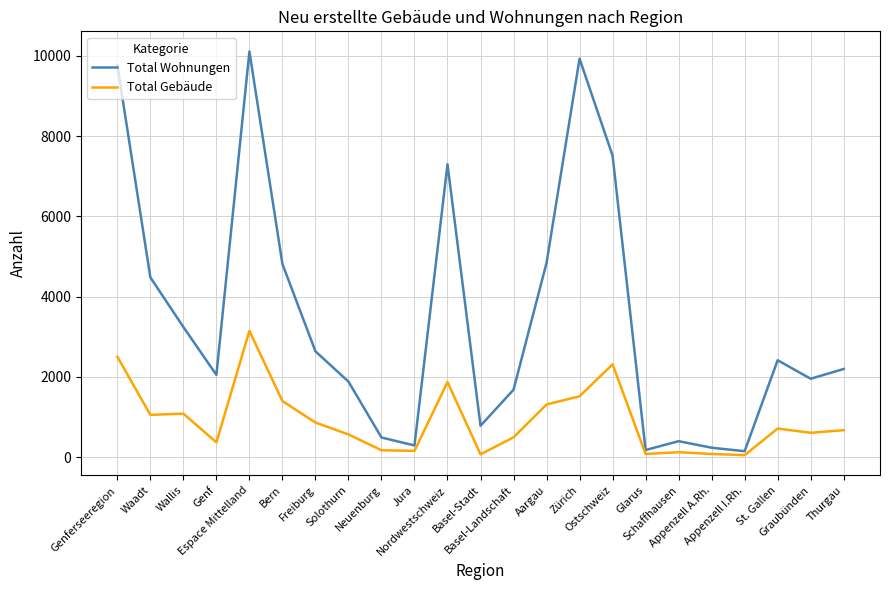

Which series has the largest range (max minus min)?

Total Wohnungen